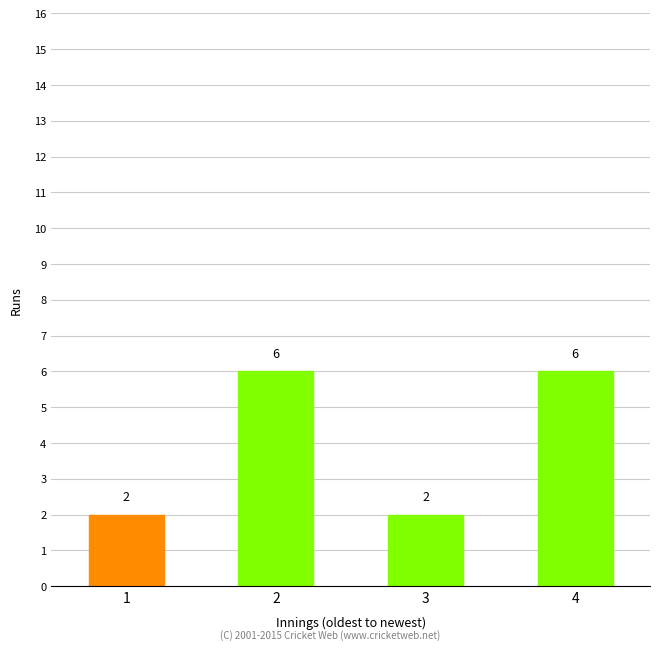

What is the maximum value shown in the chart?

6